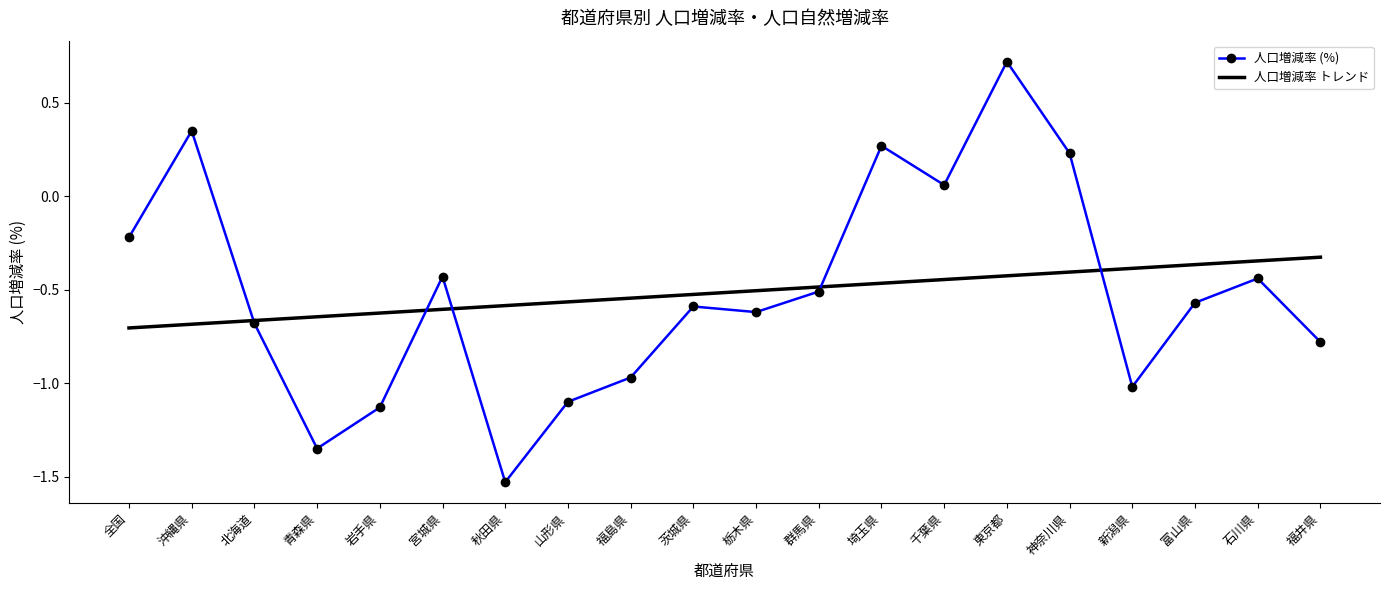

At 福井県, list the series in order from smallest to largest.

人口増減率 (%), 人口増減率 トレンド